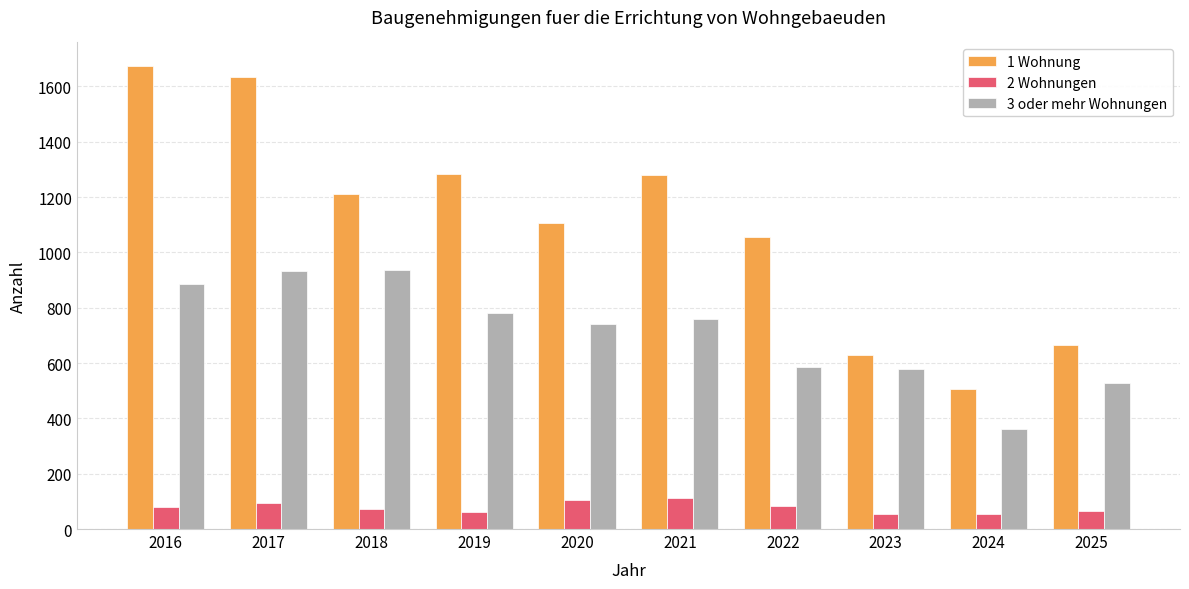

How many groups of bars are there?

10